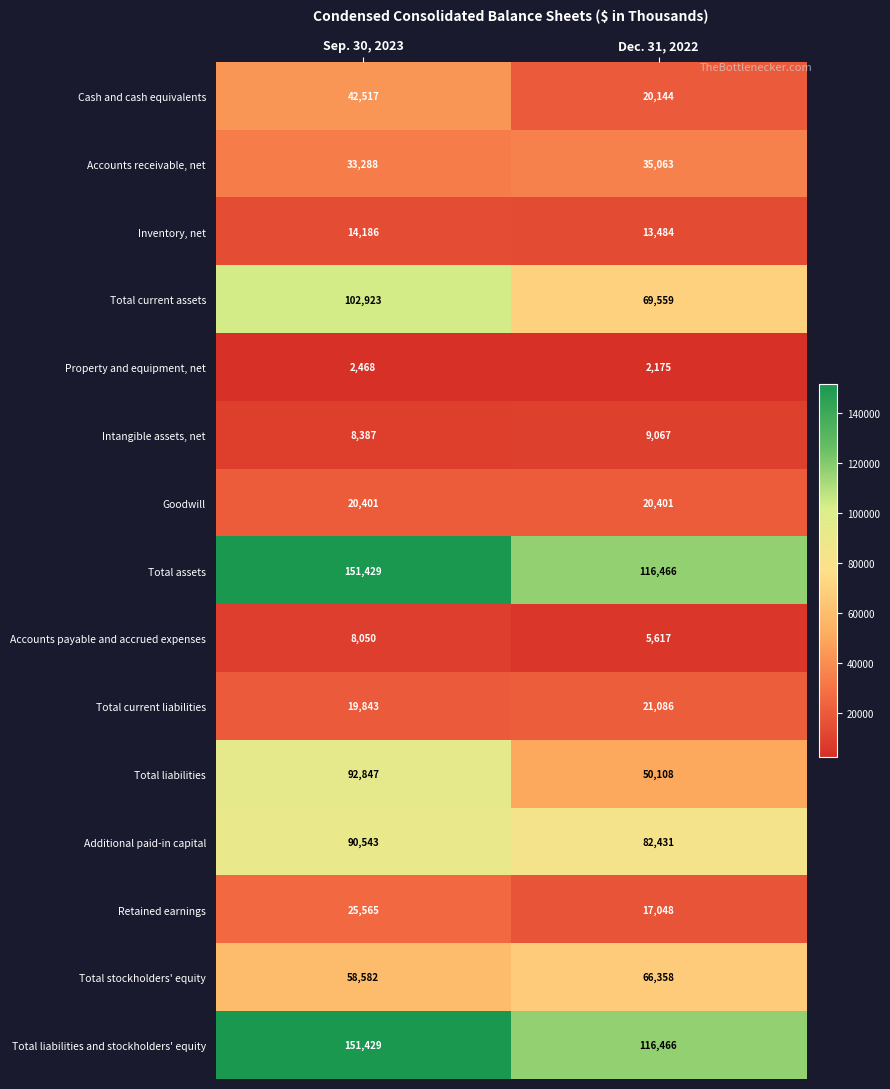

List the labels in order of Retained earnings value, largest first.

Sep. 30, 2023, Dec. 31, 2022